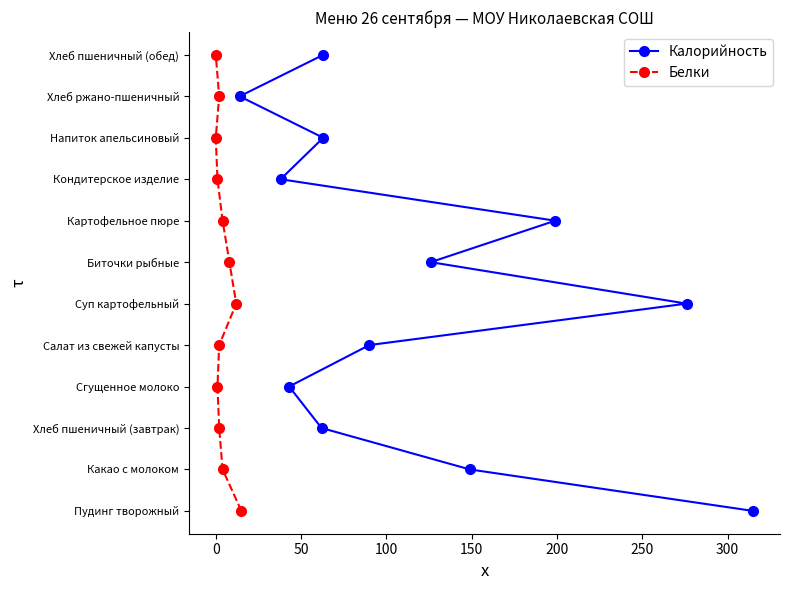

The Белки series shows 17 at 0. True or false?

False